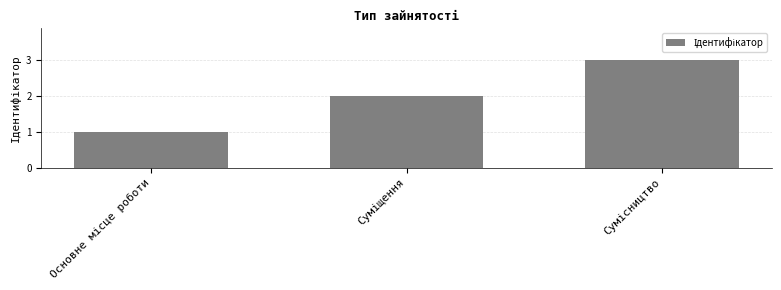

Does the chart contain stacked bars?

No